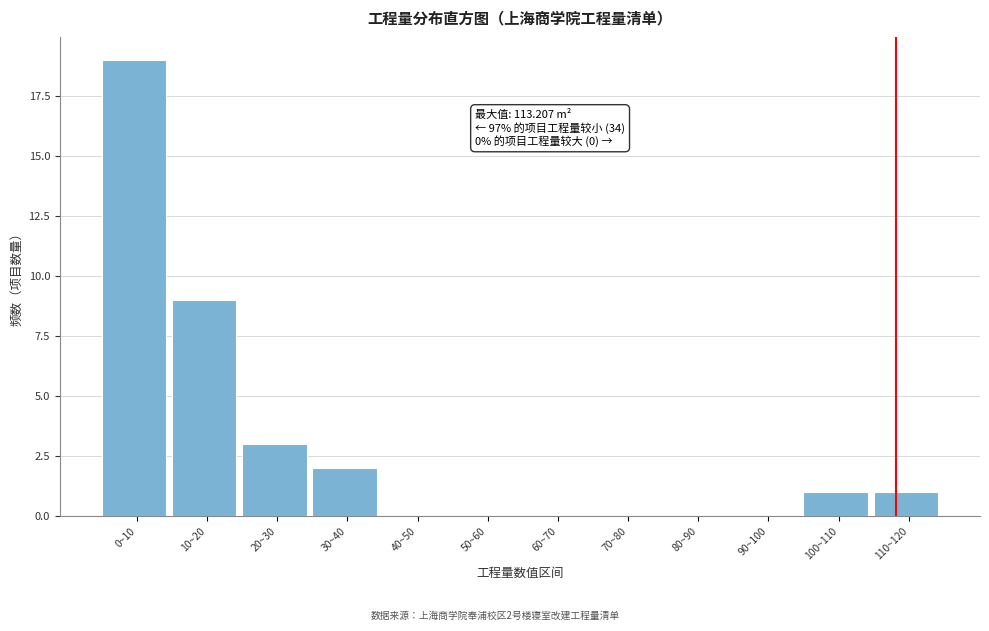

Reading left to right, what are all the values shown in this chart?

0~10=19	10~20=9	20~30=3	30~40=2	40~50=0	50~60=0	60~70=0	70~80=0	80~90=0	90~100=0	100~110=1	110~120=1